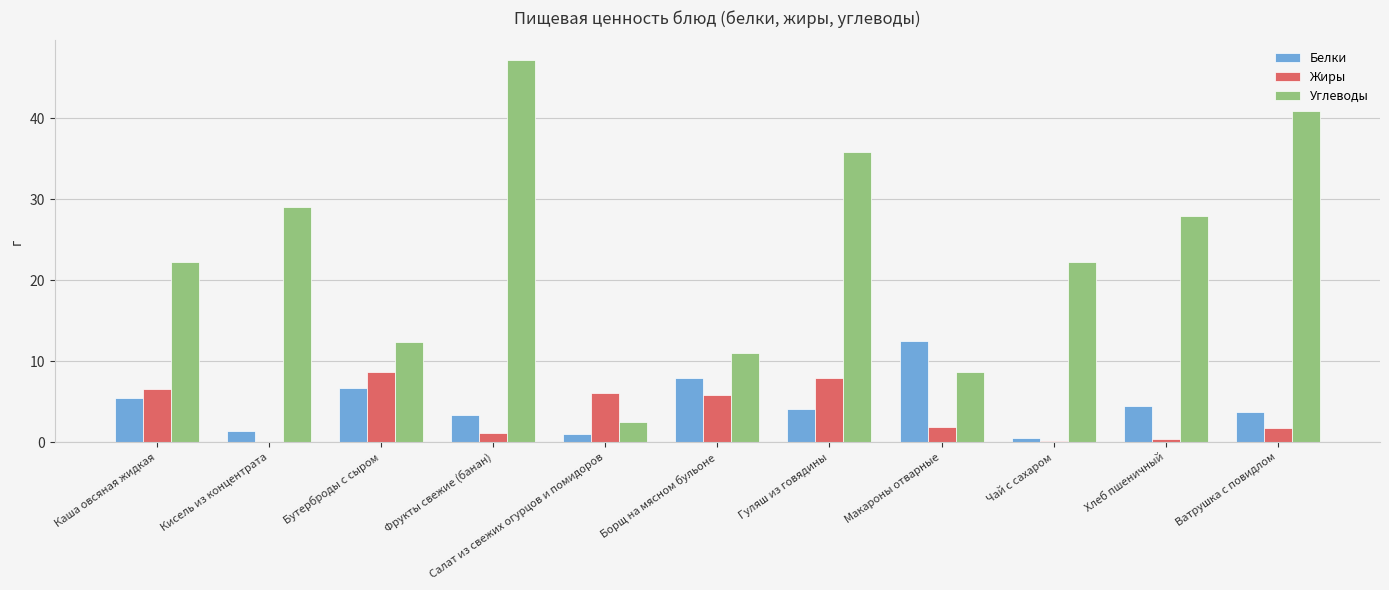

Read the Белки value at Ватрушка с повидлом.

3.7